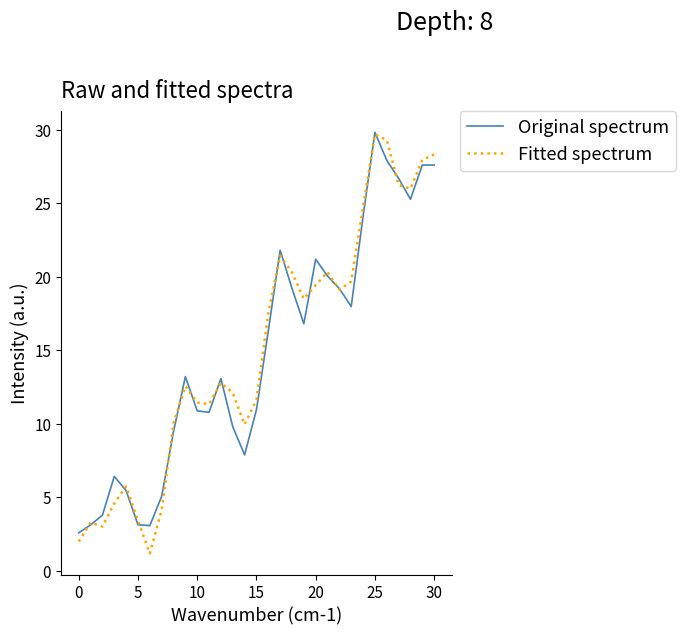

Which series has the largest range (max minus min)?

Fitted spectrum